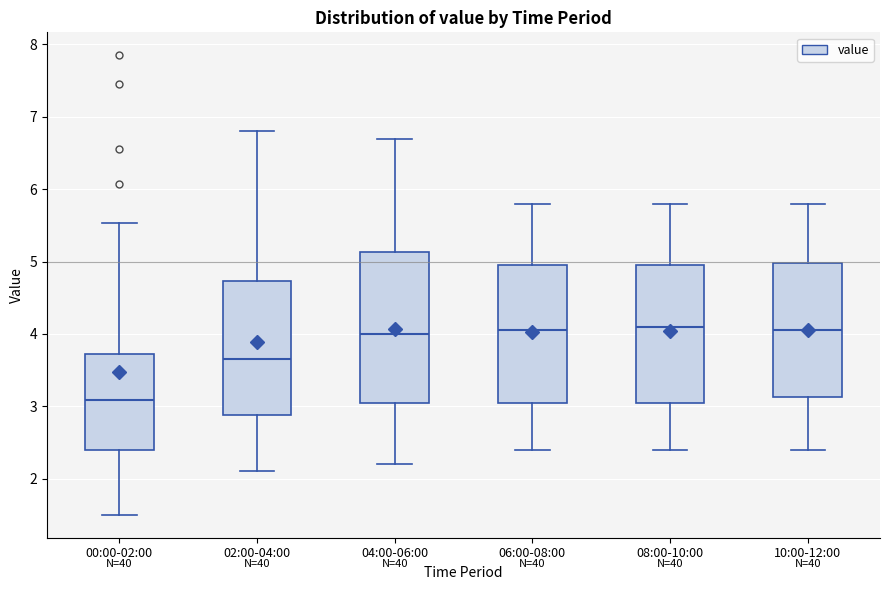

Which box has the lowest median line?

00:00-02:00